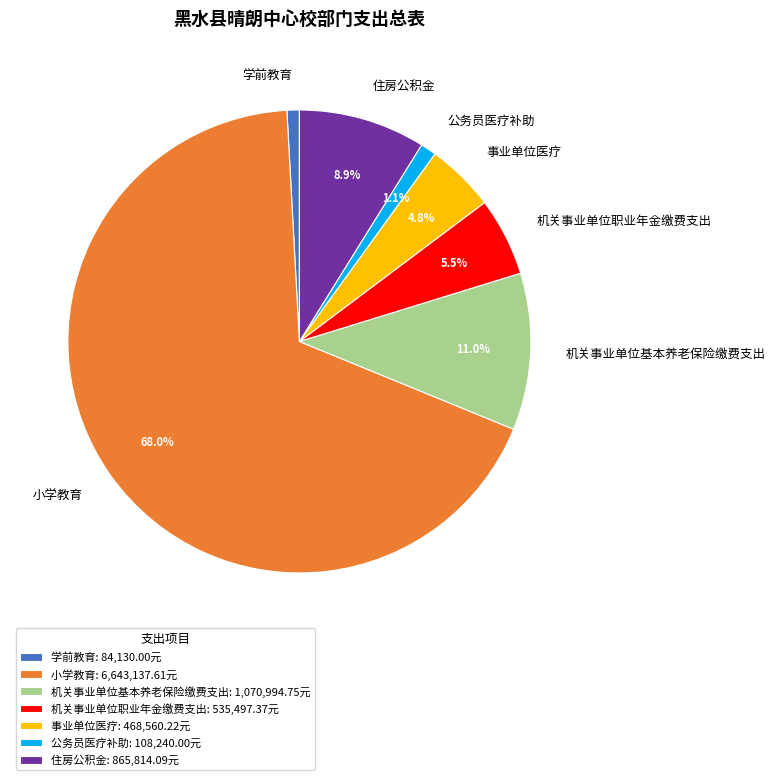

How many segments does this pie chart have?

7